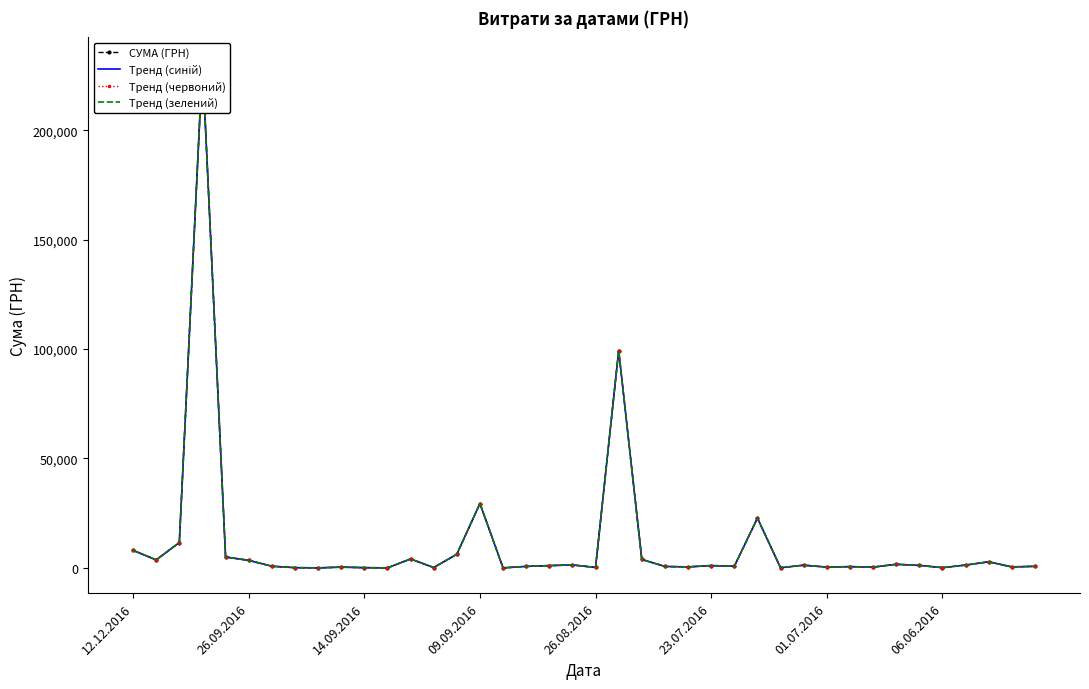

What are all the series names shown in the legend?

СУМА (ГРН), Тренд (синій), Тренд (червоний), Тренд (зелений)